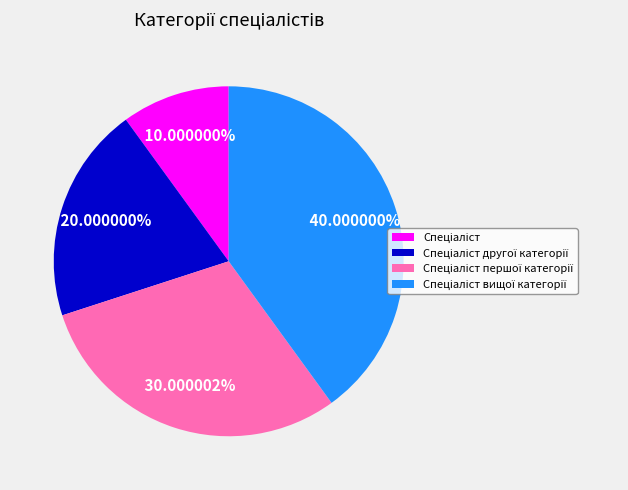

Is there a majority slice in this chart?

No